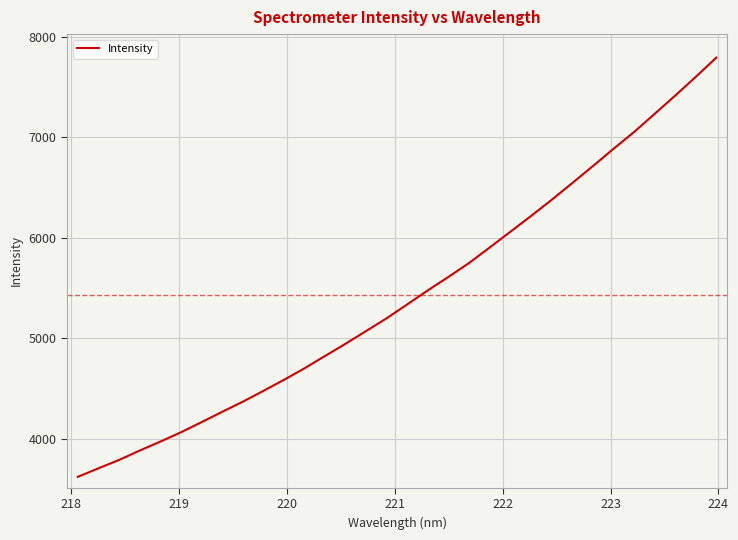

What is the difference between the maximum and minimum values?

4173.9